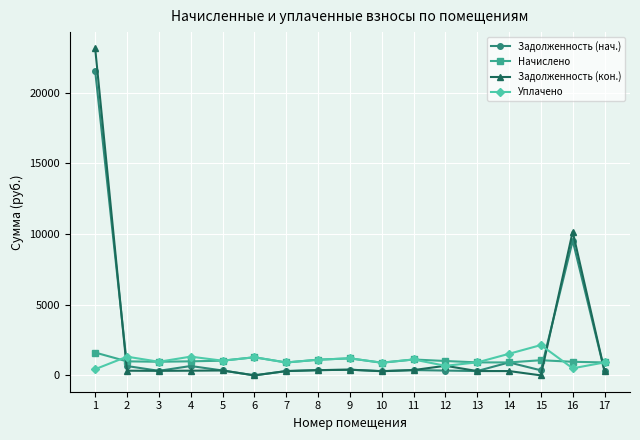

What is the maximum value for Задолженность (кон.)?

23121.8